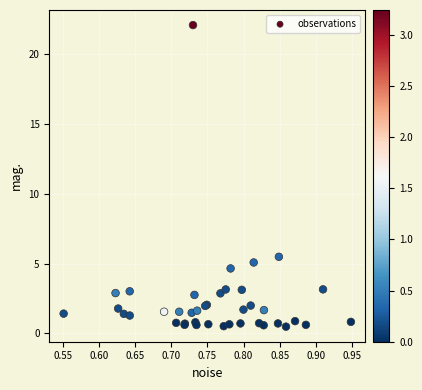

What Y value in the scatter plot is closest to 11?

5.5